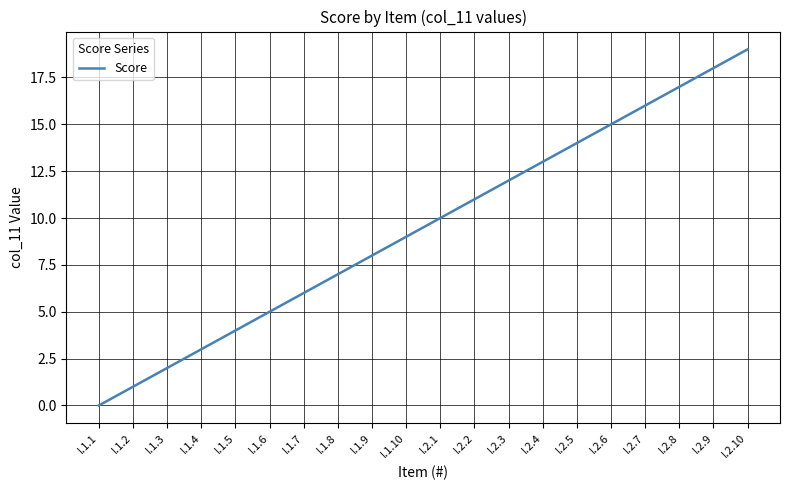

Which label corresponds to the largest value in the chart?

I.2.10